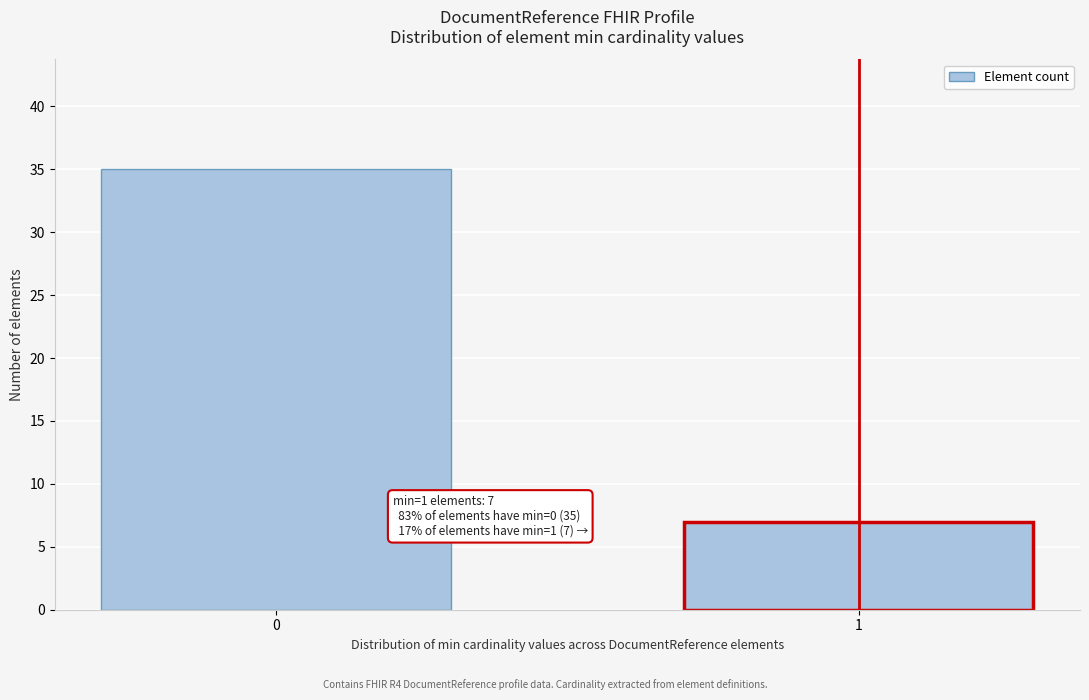

Reading left to right, transcribe all the data shown in this chart.

35	7